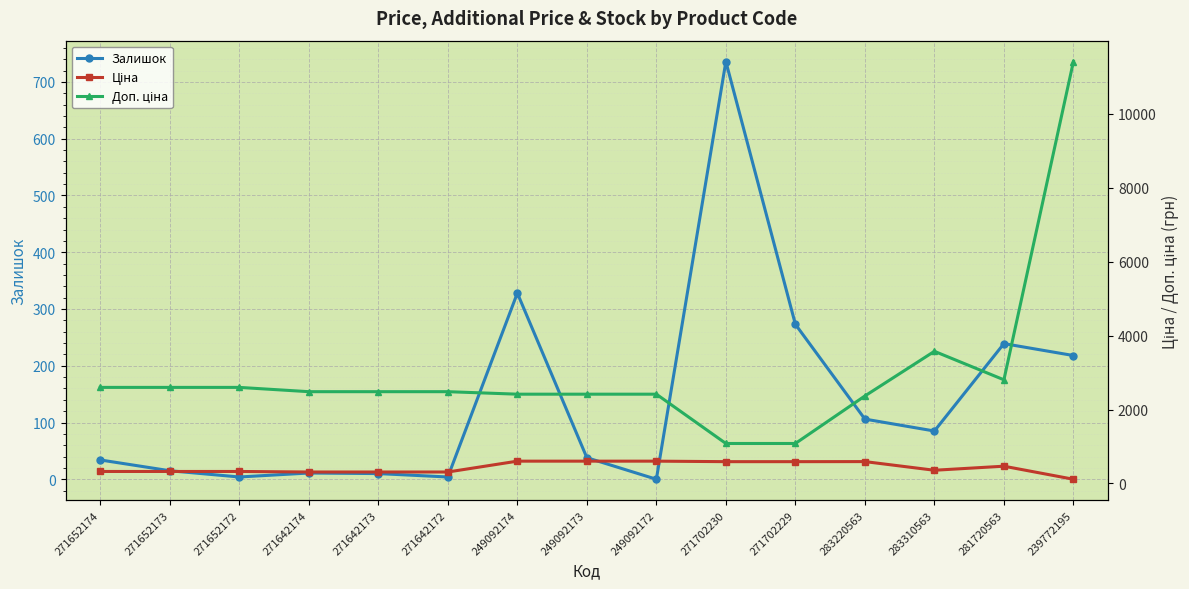

How many values in the Доп. ціна series exceed 2482?

9